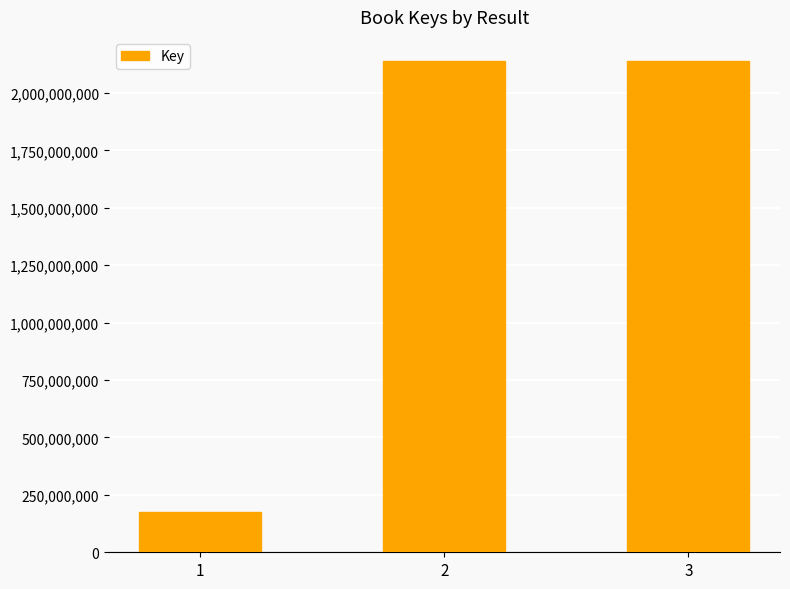

What is the ratio of the value at 1 to the value at 3?

0.1